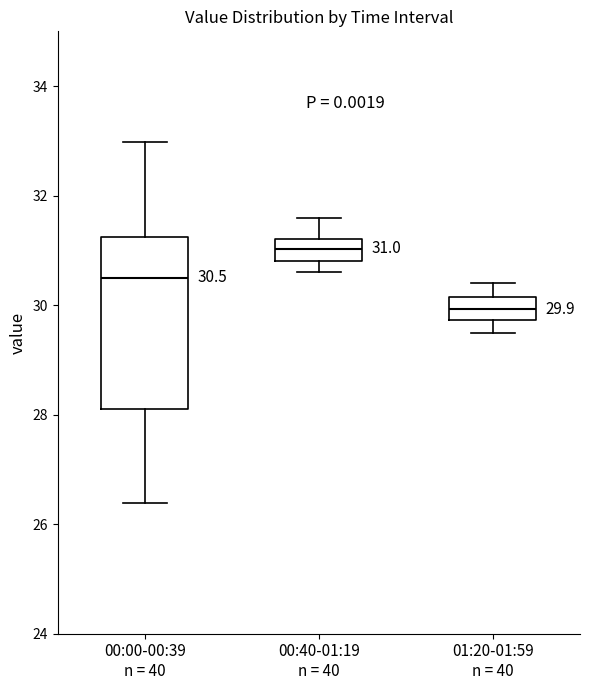

Which box's median line is the highest?

00:40-01:19 n = 40